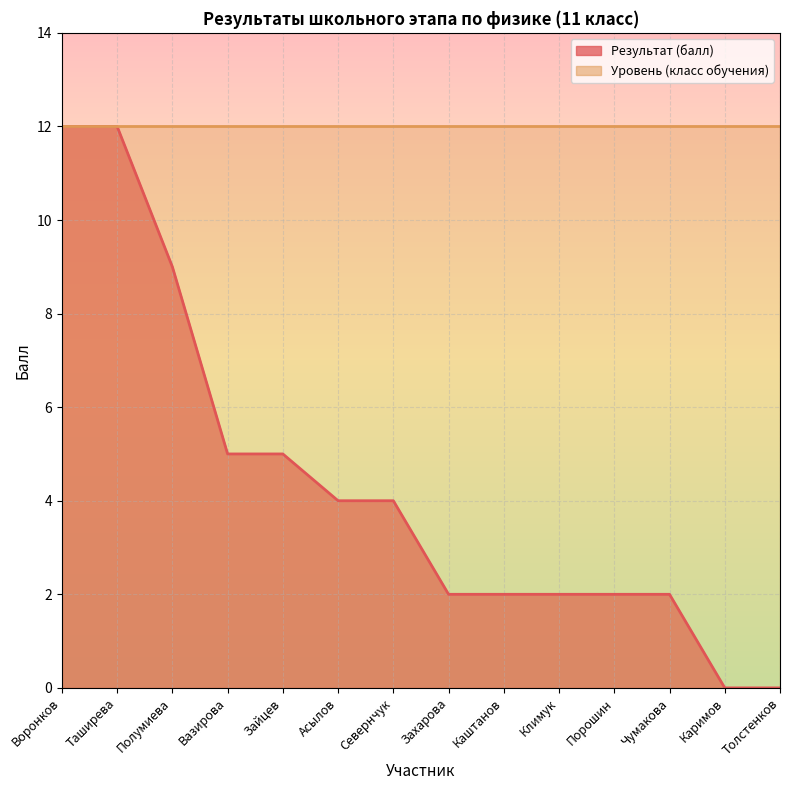

Reading right to left, transcribe all the data shown in this chart.

Толстенков=0	Каримов=0	Чумакова=2	Порошин=2	Климук=2	Каштанов=2	Захарова=2	Севернчук=4	Асылов=4	Зайцев=5	Вазирова=5	Полумиева=9	Таширева=12	Воронков=12